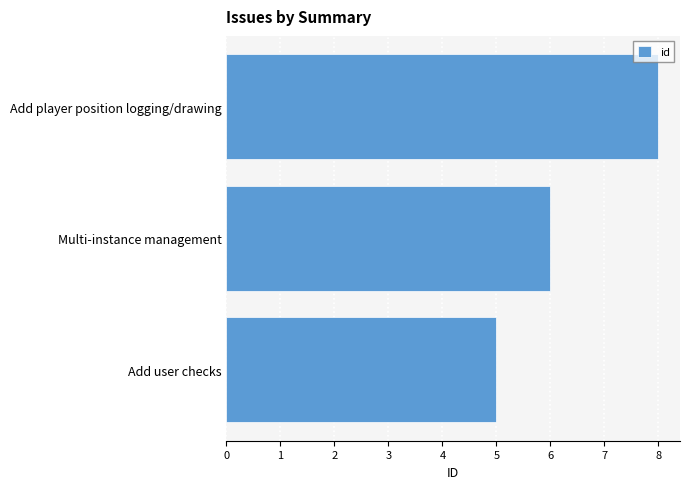

The chart shows a value of 11 at Add player position logging/drawing. True or false?

False